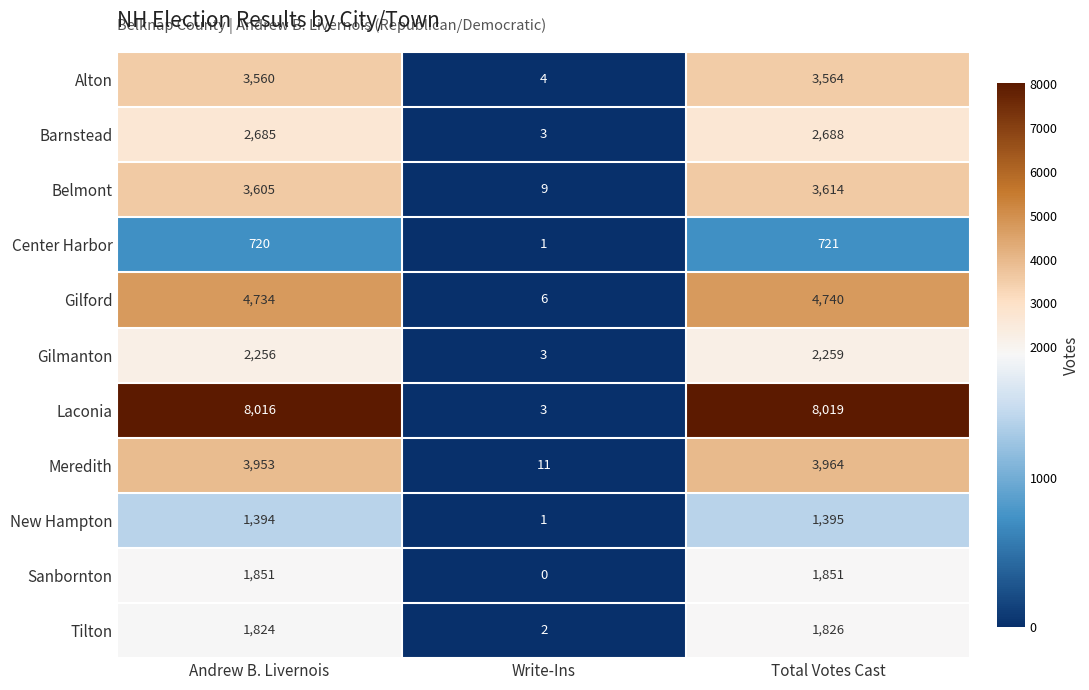

At how many categories does at least one series exceed 2276?

2